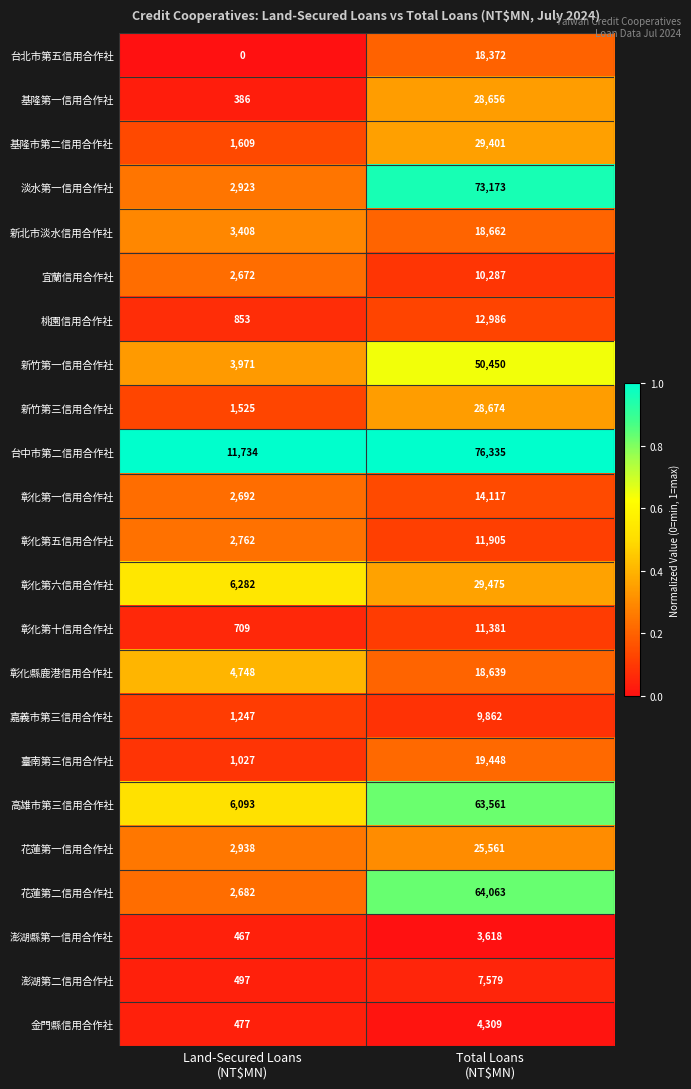

What is the sum of all 彰化第六信用合作社 values?

35757